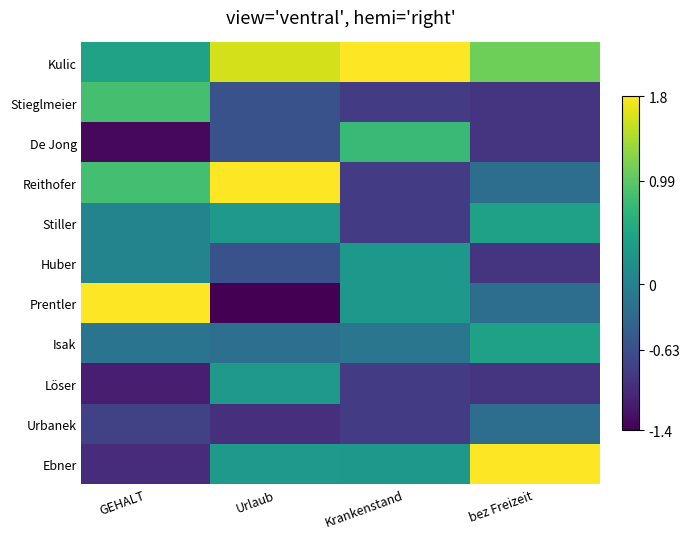

Reading right to left, list all the values displayed in this chart.

Kulic: bez Freizeit=1.1	Krankenstand=2.6	Urlaub=1.6	GEHALT=0.4
Stieglmeier: bez Freizeit=-0.9	Krankenstand=-0.8	Urlaub=-0.6	GEHALT=0.9
De Jong: bez Freizeit=-0.9	Krankenstand=0.8	Urlaub=-0.6	GEHALT=-1.3
Reithofer: bez Freizeit=-0.2	Krankenstand=-0.8	Urlaub=2.0	GEHALT=0.8
Stiller: bez Freizeit=0.4	Krankenstand=-0.8	Urlaub=0.3	GEHALT=0.0
Huber: bez Freizeit=-0.9	Krankenstand=0.3	Urlaub=-0.6	GEHALT=0.0
Prentler: bez Freizeit=-0.2	Krankenstand=0.3	Urlaub=-1.5	GEHALT=2.2
Isak: bez Freizeit=0.4	Krankenstand=-0.1	Urlaub=-0.2	GEHALT=-0.2
Löser: bez Freizeit=-0.9	Krankenstand=-0.8	Urlaub=0.3	GEHALT=-1.1
Urbanek: bez Freizeit=-0.2	Krankenstand=-0.8	Urlaub=-1.0	GEHALT=-0.8
Ebner: bez Freizeit=2.4	Krankenstand=0.3	Urlaub=0.3	GEHALT=-1.0